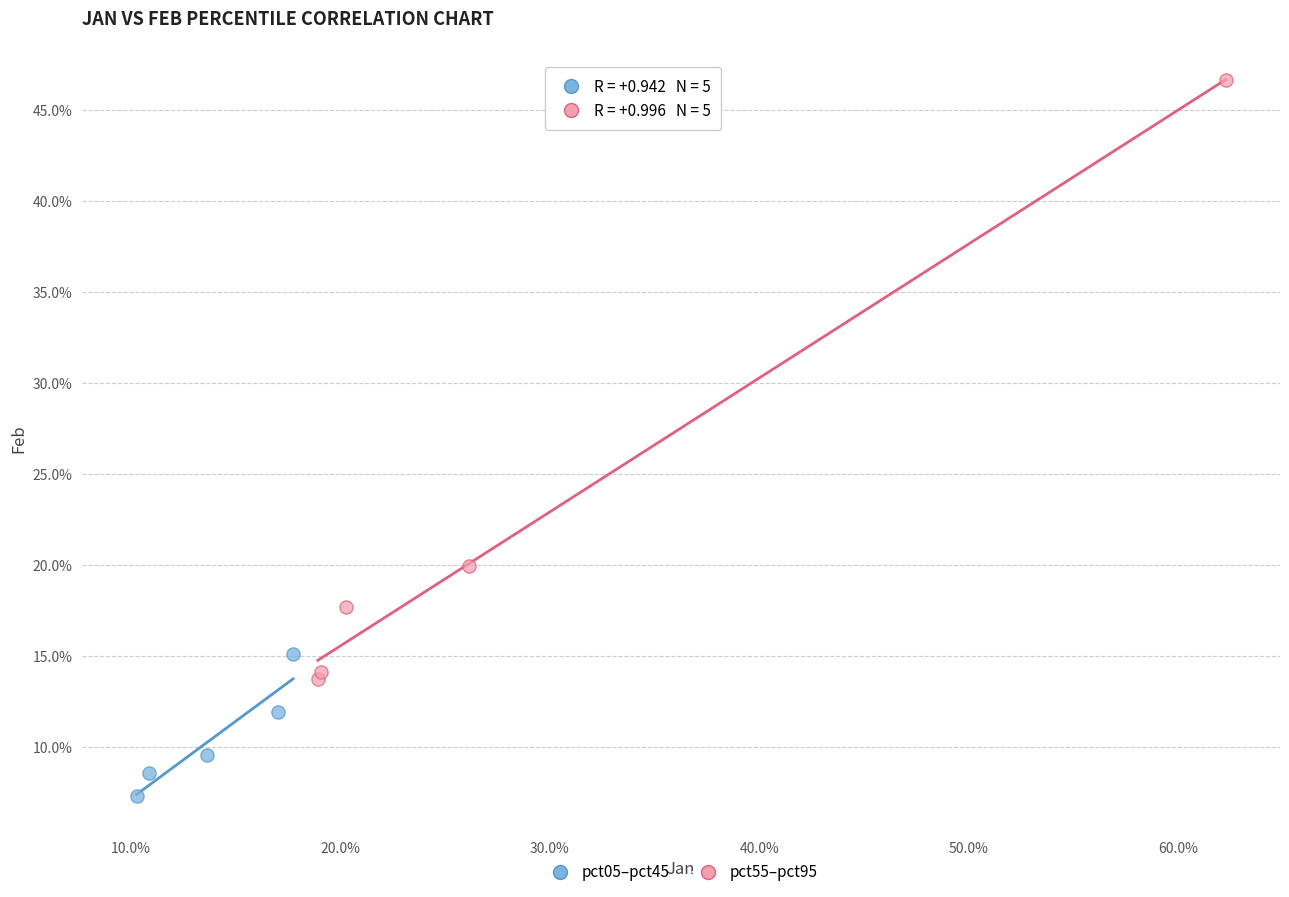

What are all the series names shown in the legend?

pct05–pct45, pct55–pct95